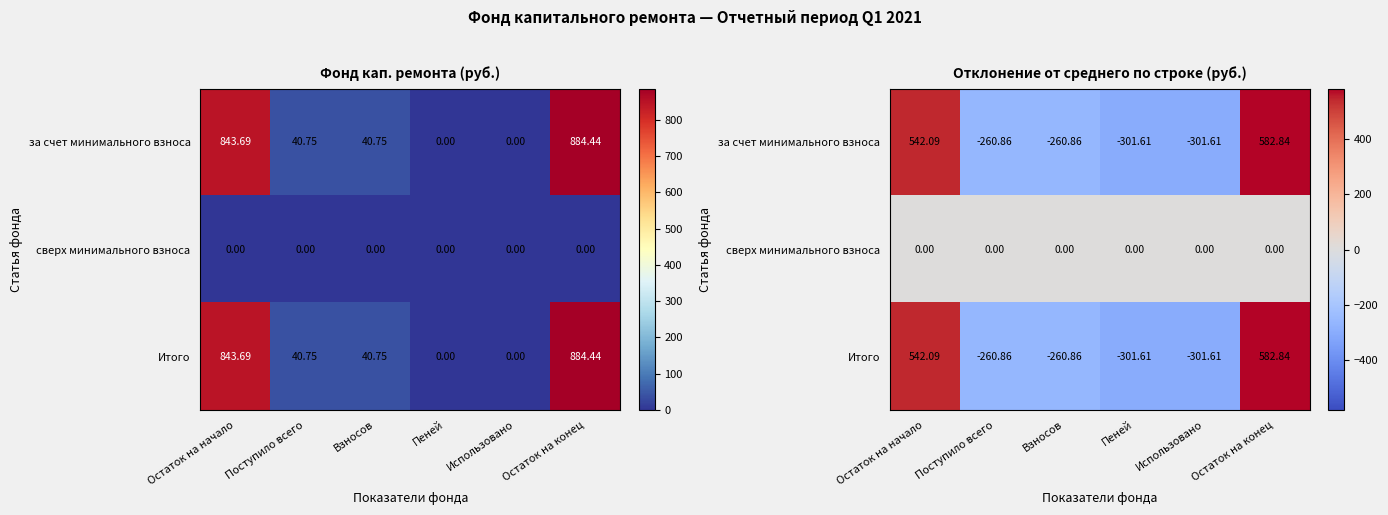

How many series are shown in this chart?

3